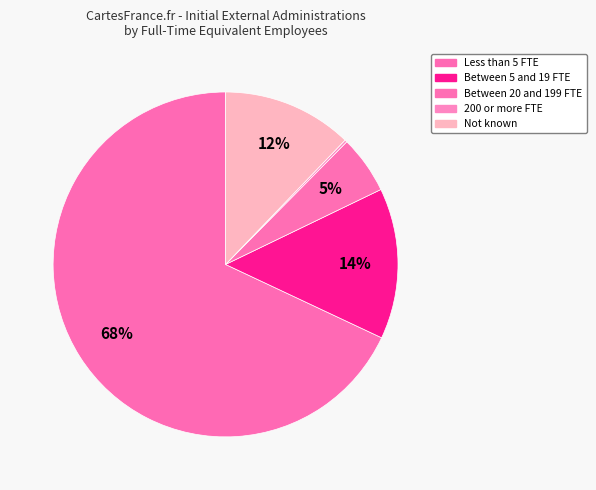

Is it true that Less than 5 FTE is 68% of the pie?

True